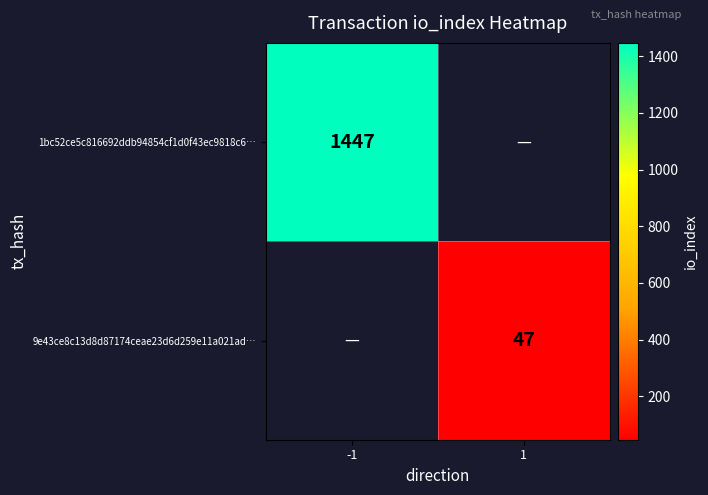

Is it true that 9e43ce8c13d8d87174ceae23d6d259e11a021ad… equals 23 at 1?

False